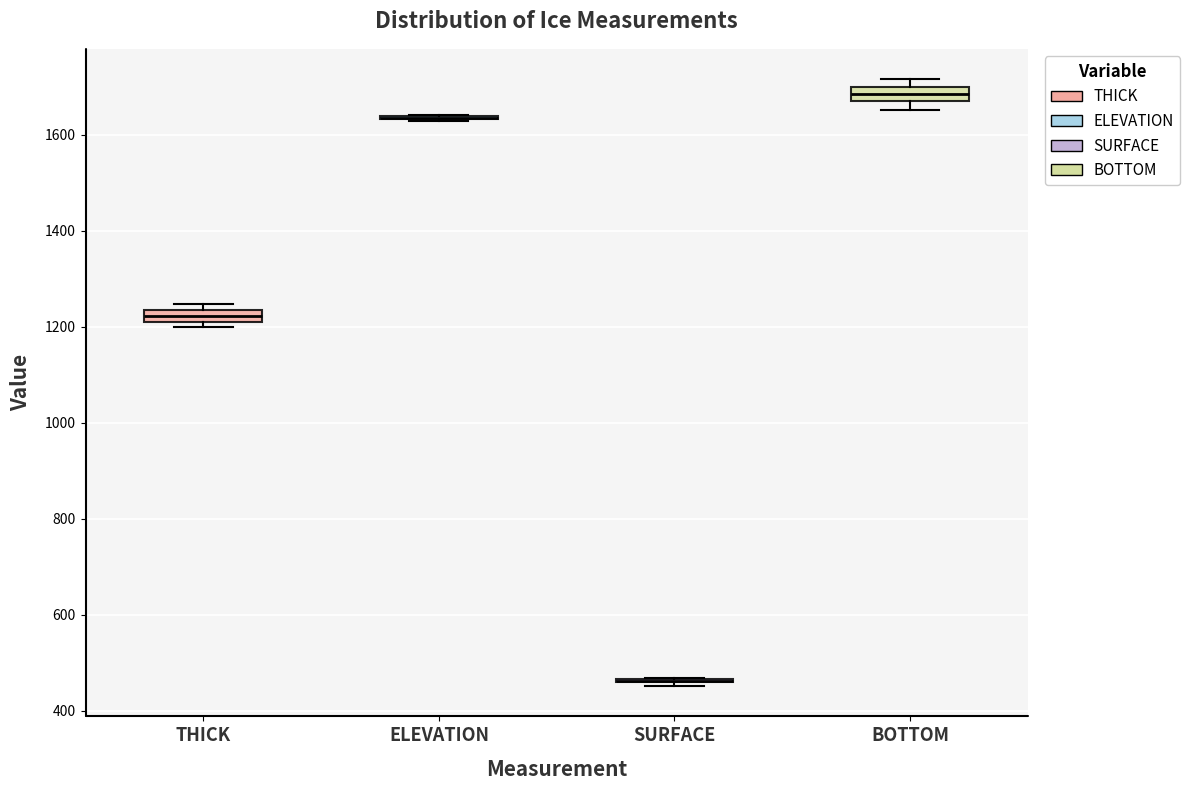

Where is the lower edge of the box for BOTTOM on the y-axis? The values are not printed on the chart, so give them approximately, as read against the axis.

1680